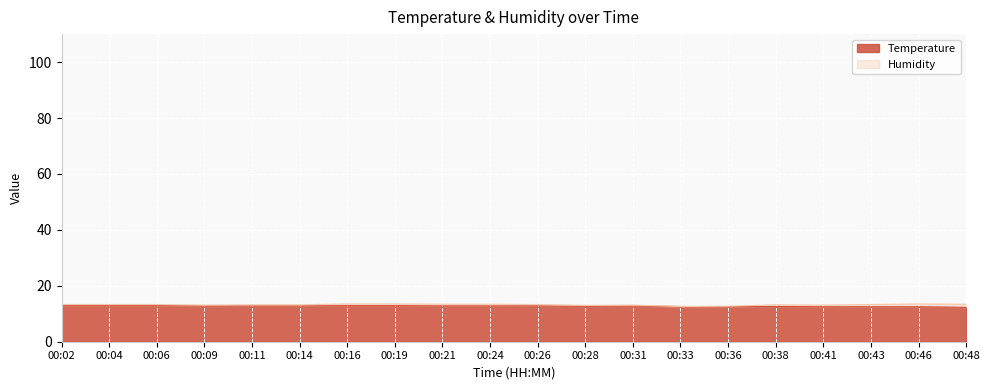

True or false: the data shows 12.8 at 00:14.

True